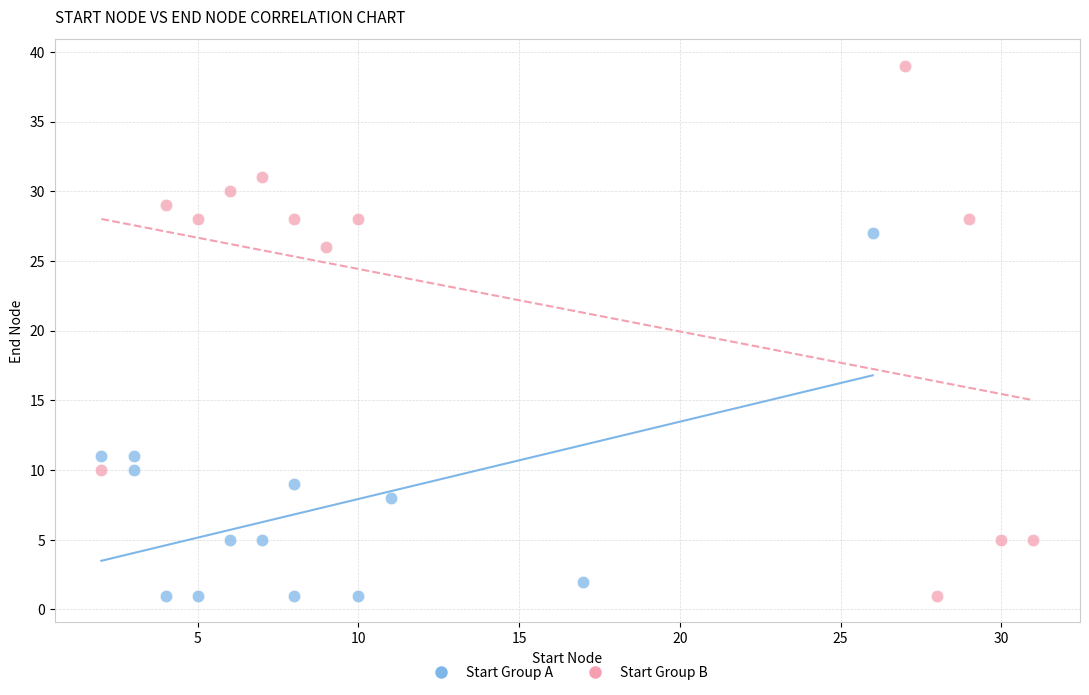

Which series contains the highest Y value?

Start Group B